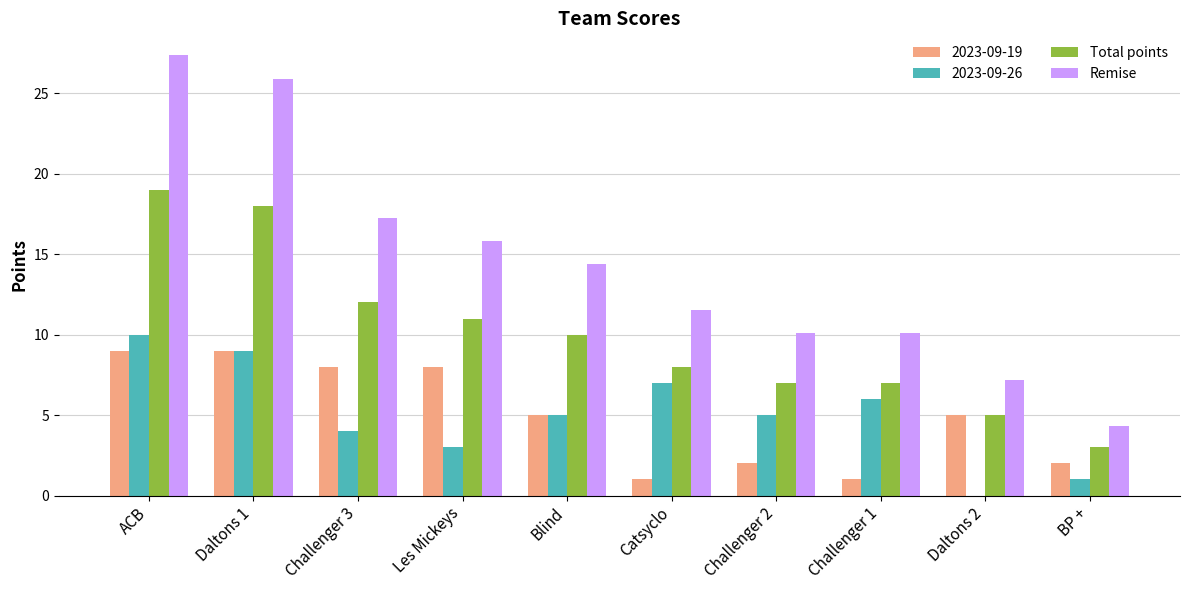

At which category is the sum across all series the highest?

ACB